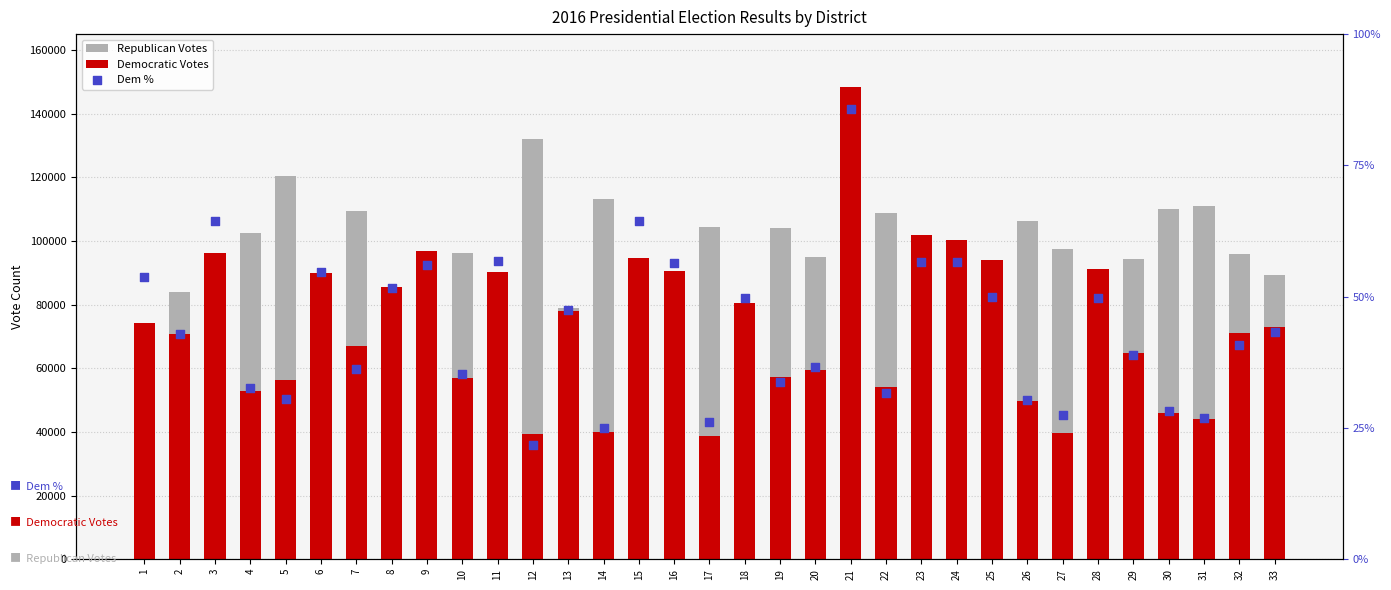

Which series has the largest total across all categories?

Republican Votes